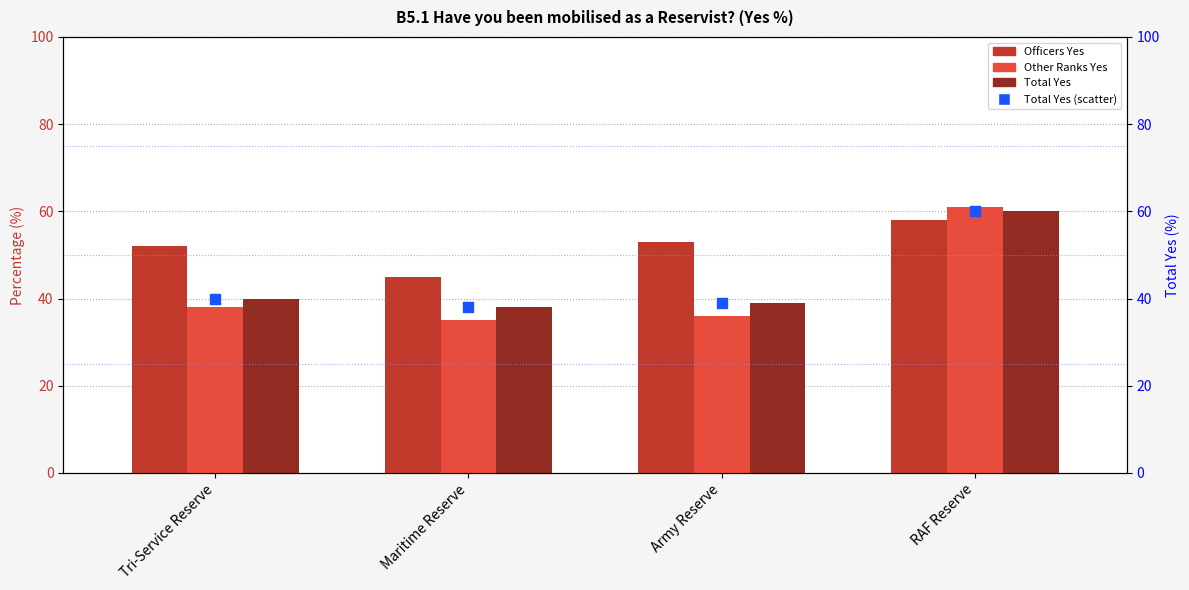

Which series contains the lowest Y value?

Other Ranks Yes